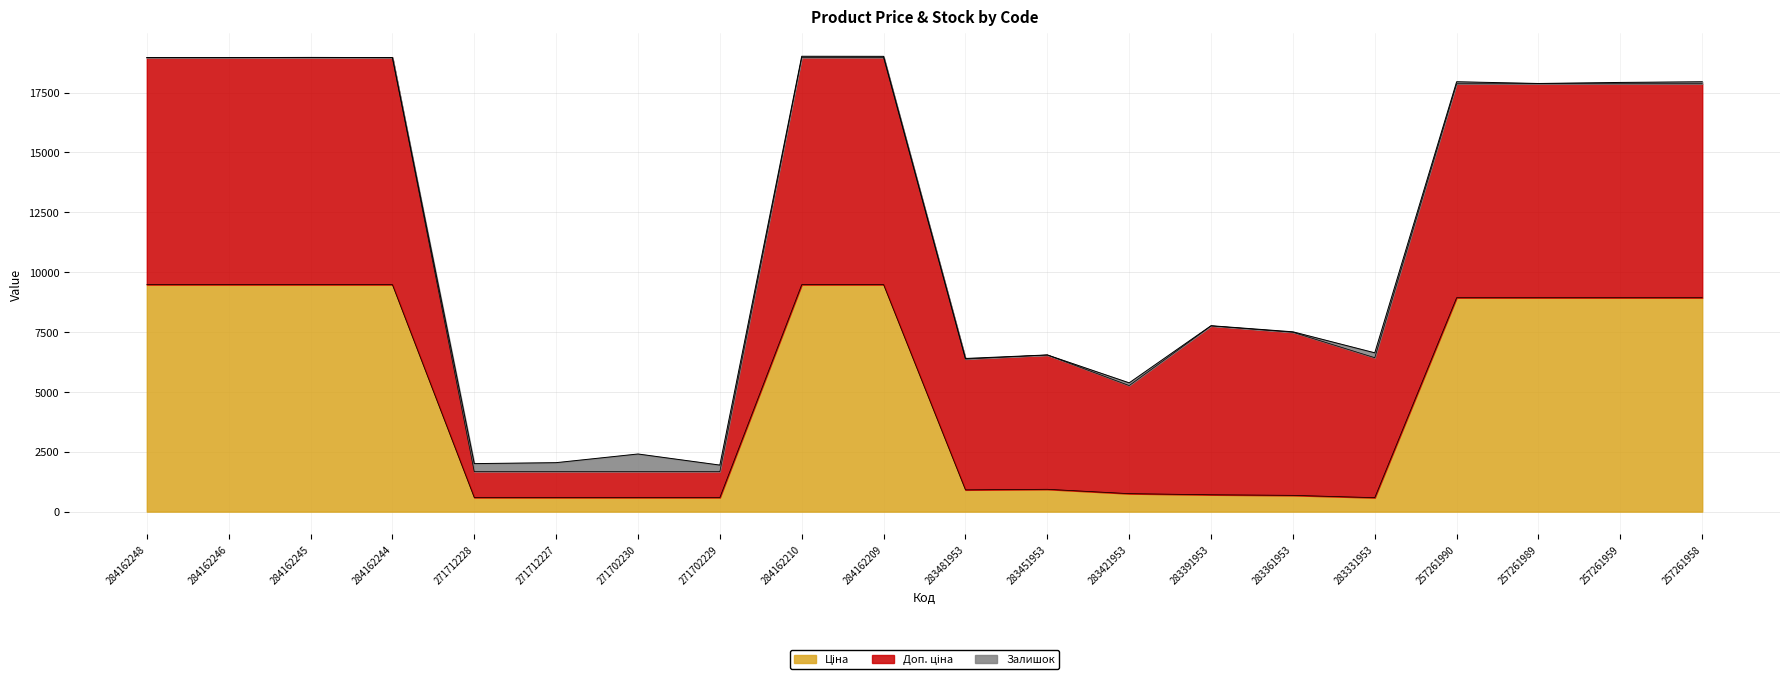

What is the value of the Доп. ціна point at the 16th from the left?

5843.9